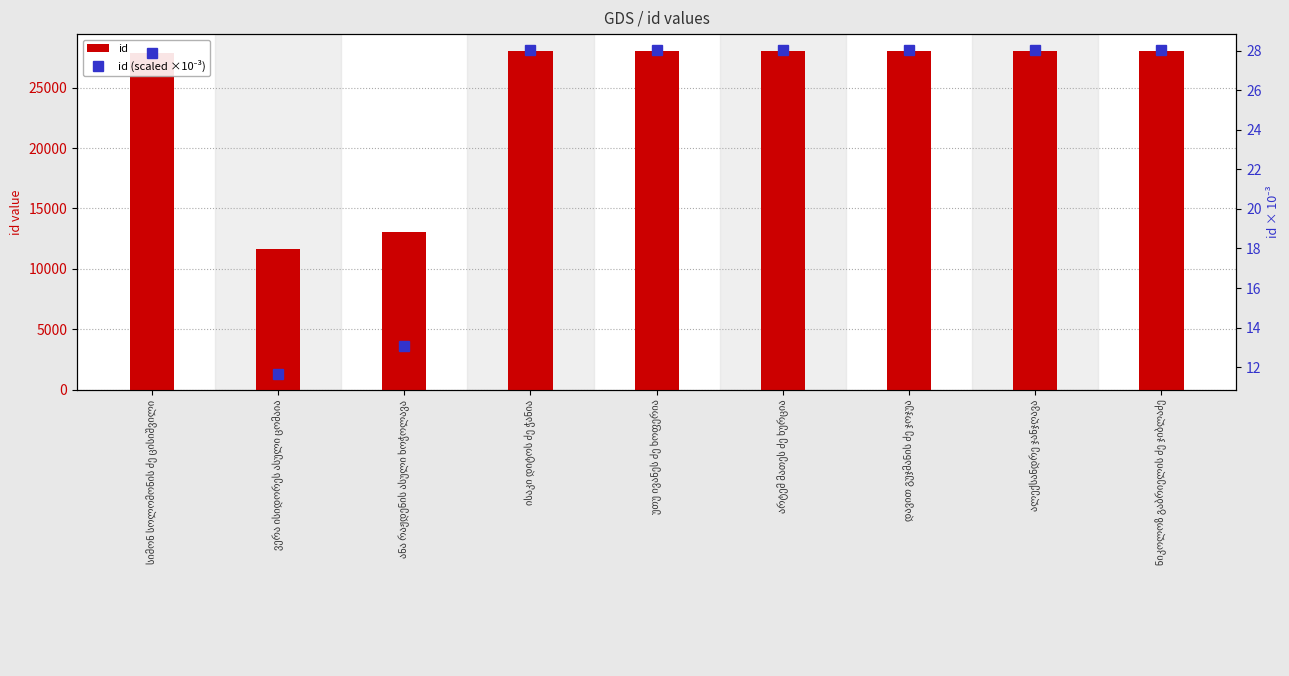

What is the difference between the second highest and second lowest values in the id (scaled ×10⁻³) series?

14.9